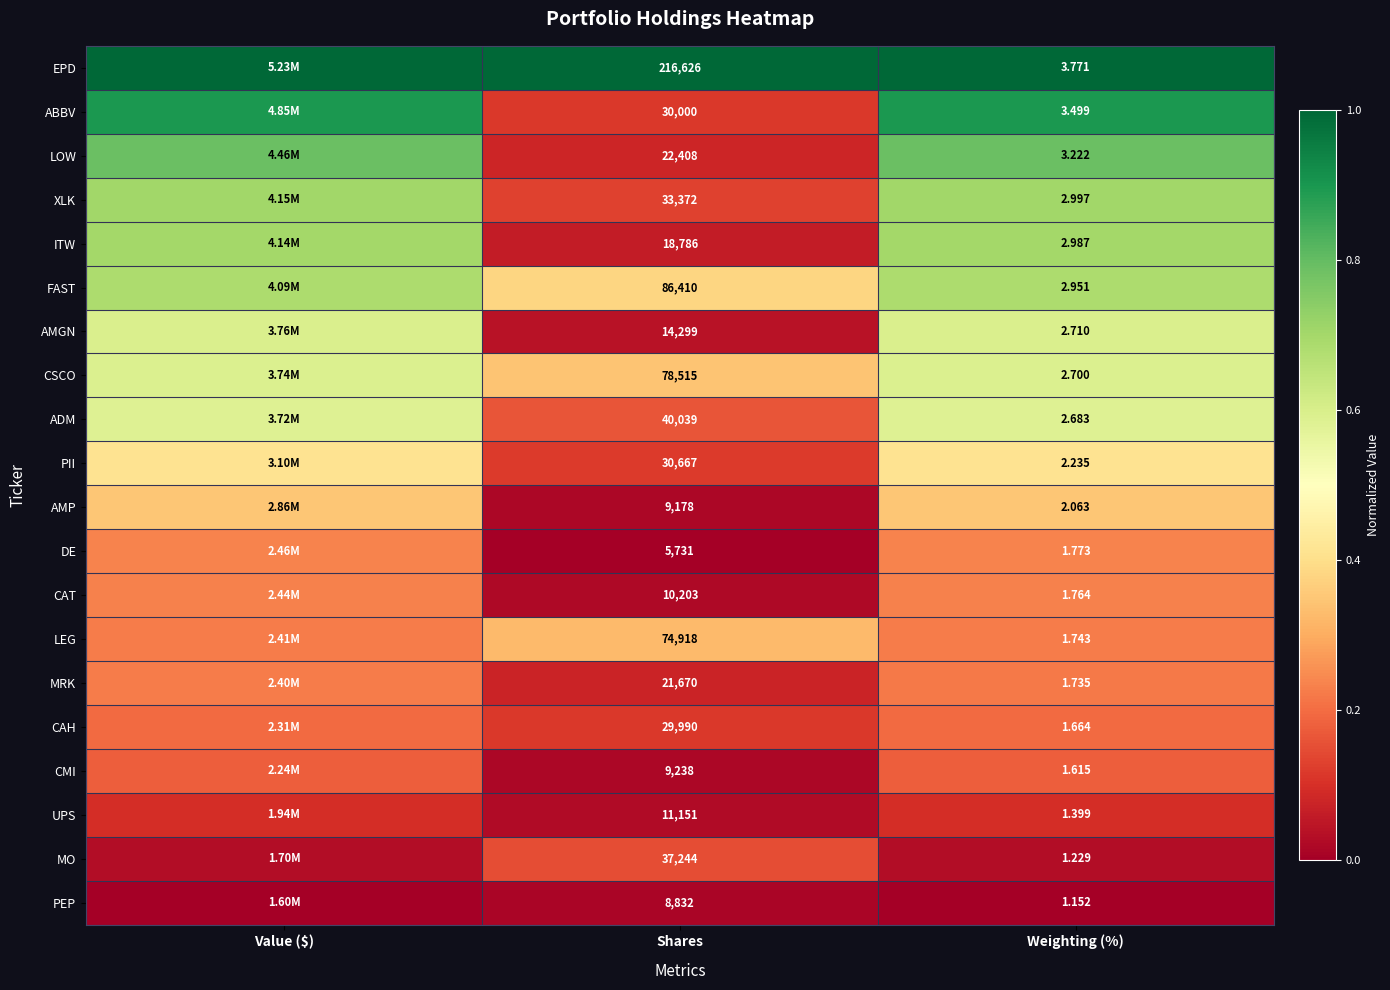

Rank the series at Weighting (%) from highest to lowest value.

EPD, ABBV, LOW, XLK, ITW, FAST, AMGN, CSCO, ADM, PII, AMP, DE, CAT, LEG, MRK, CAH, CMI, UPS, MO, PEP